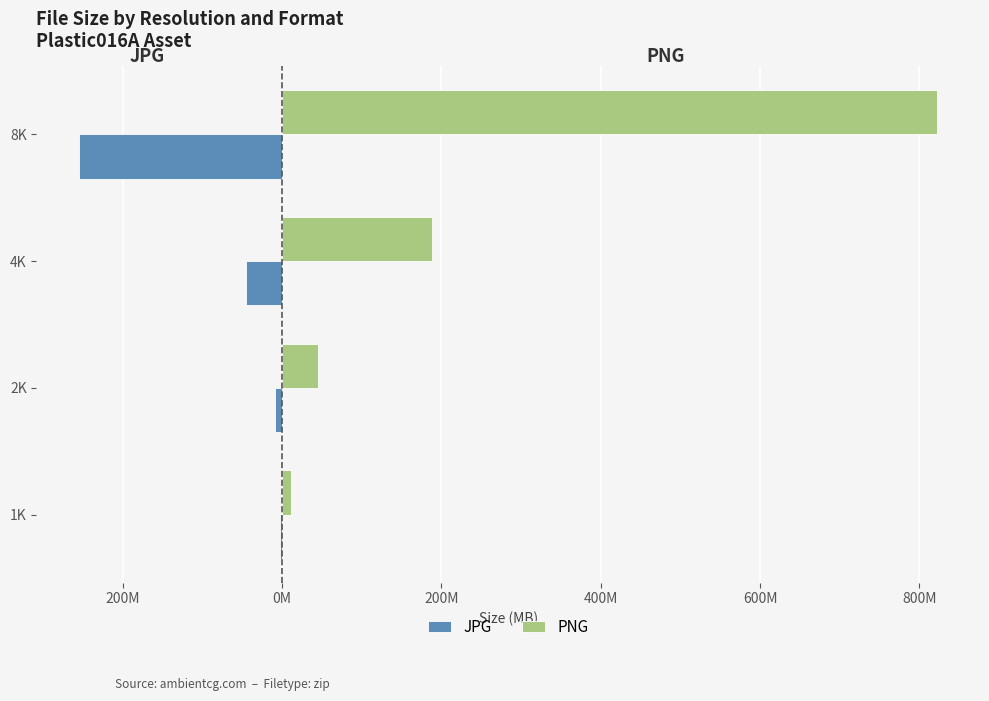

What are all the series names shown in the legend?

JPG, PNG